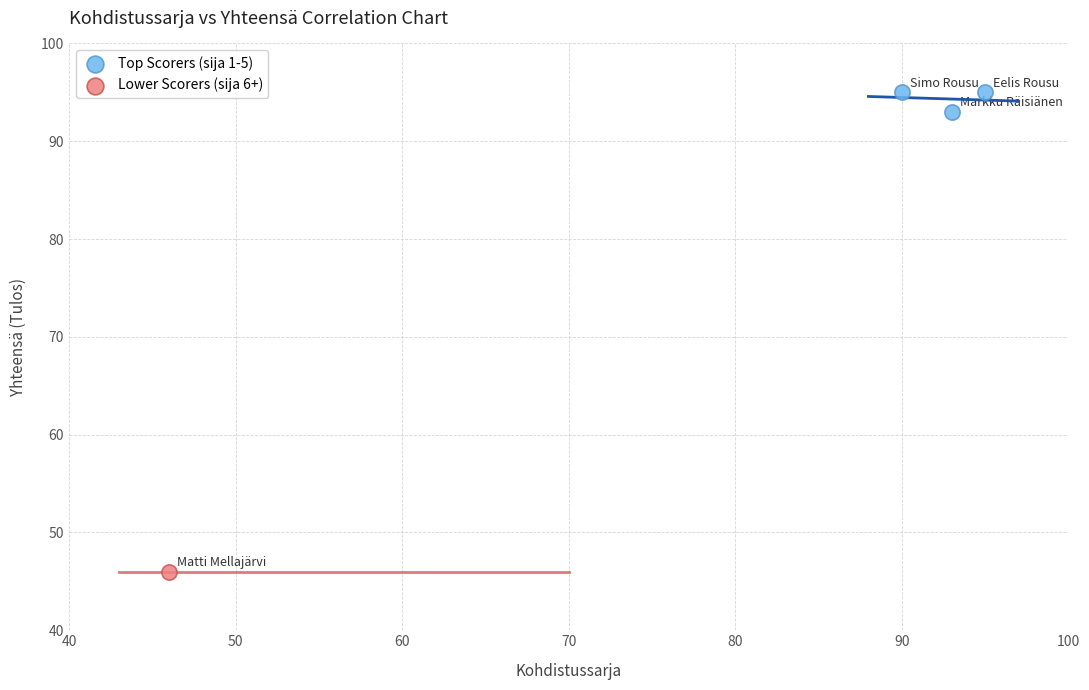

What are all the series names shown in the legend?

Top Scorers (sija 1-5), Lower Scorers (sija 6+)